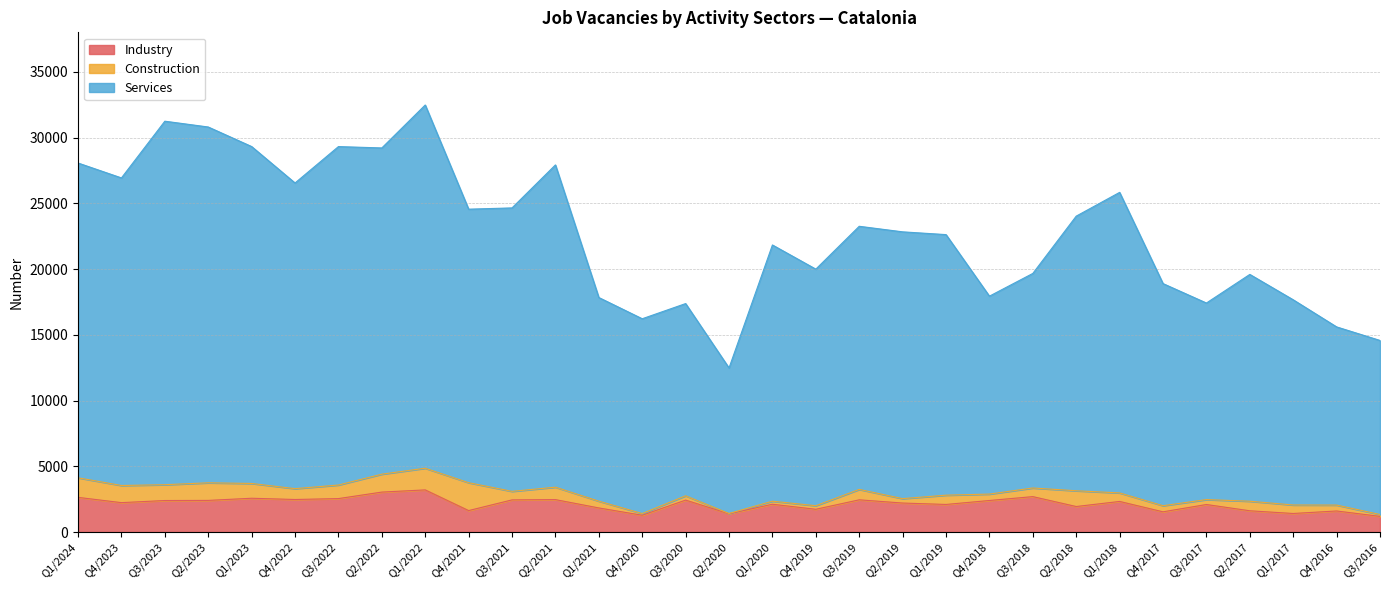

Is the value of Industry at Q4/2018 greater than the value of Services at Q3/2018?

No